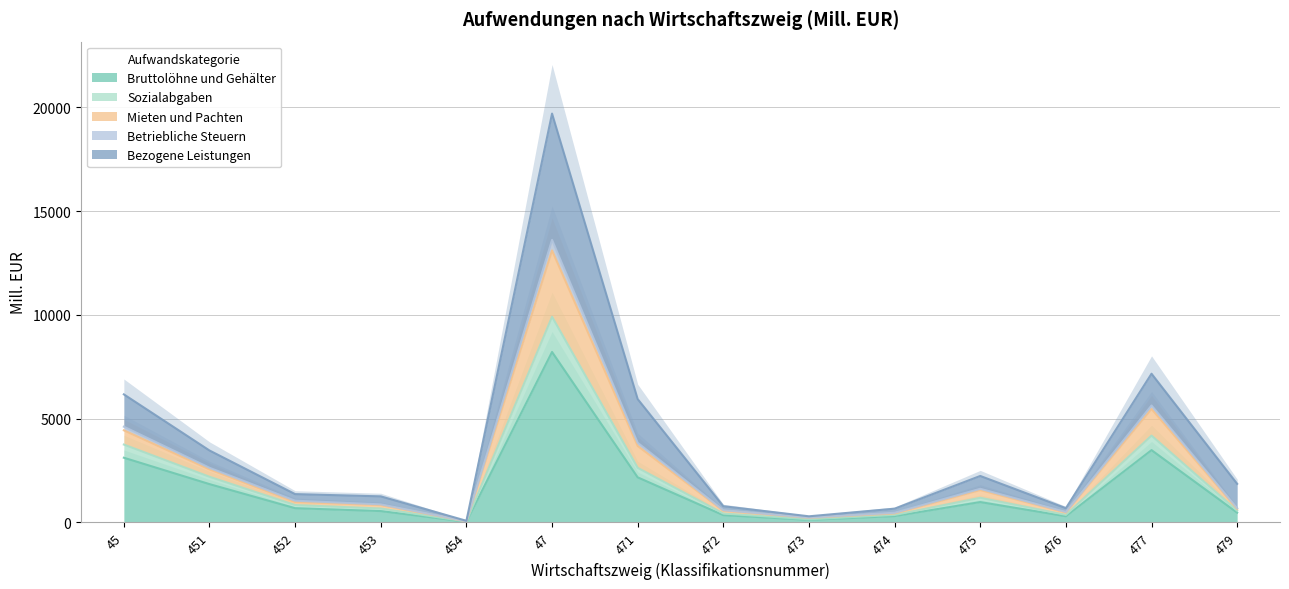

What is the difference between the highest and lowest values at 452?

678